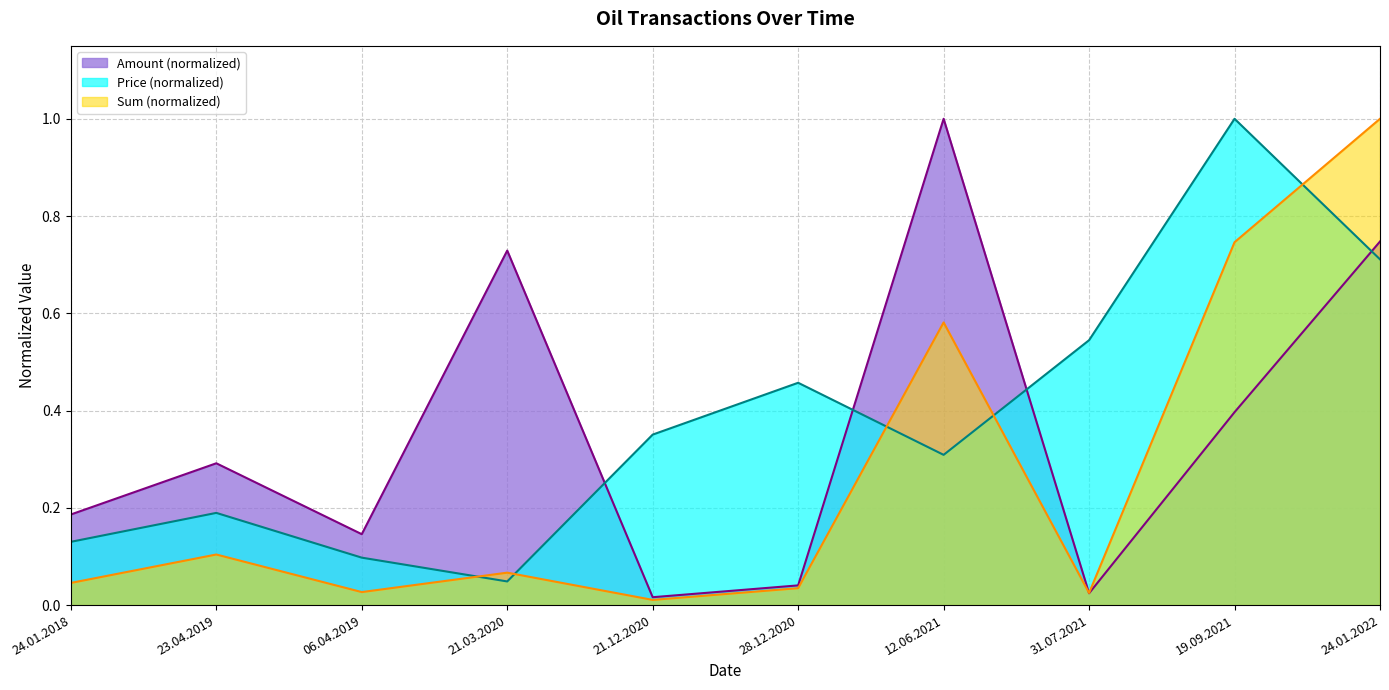

Read the Amount value at 23.04.2019.

0.3